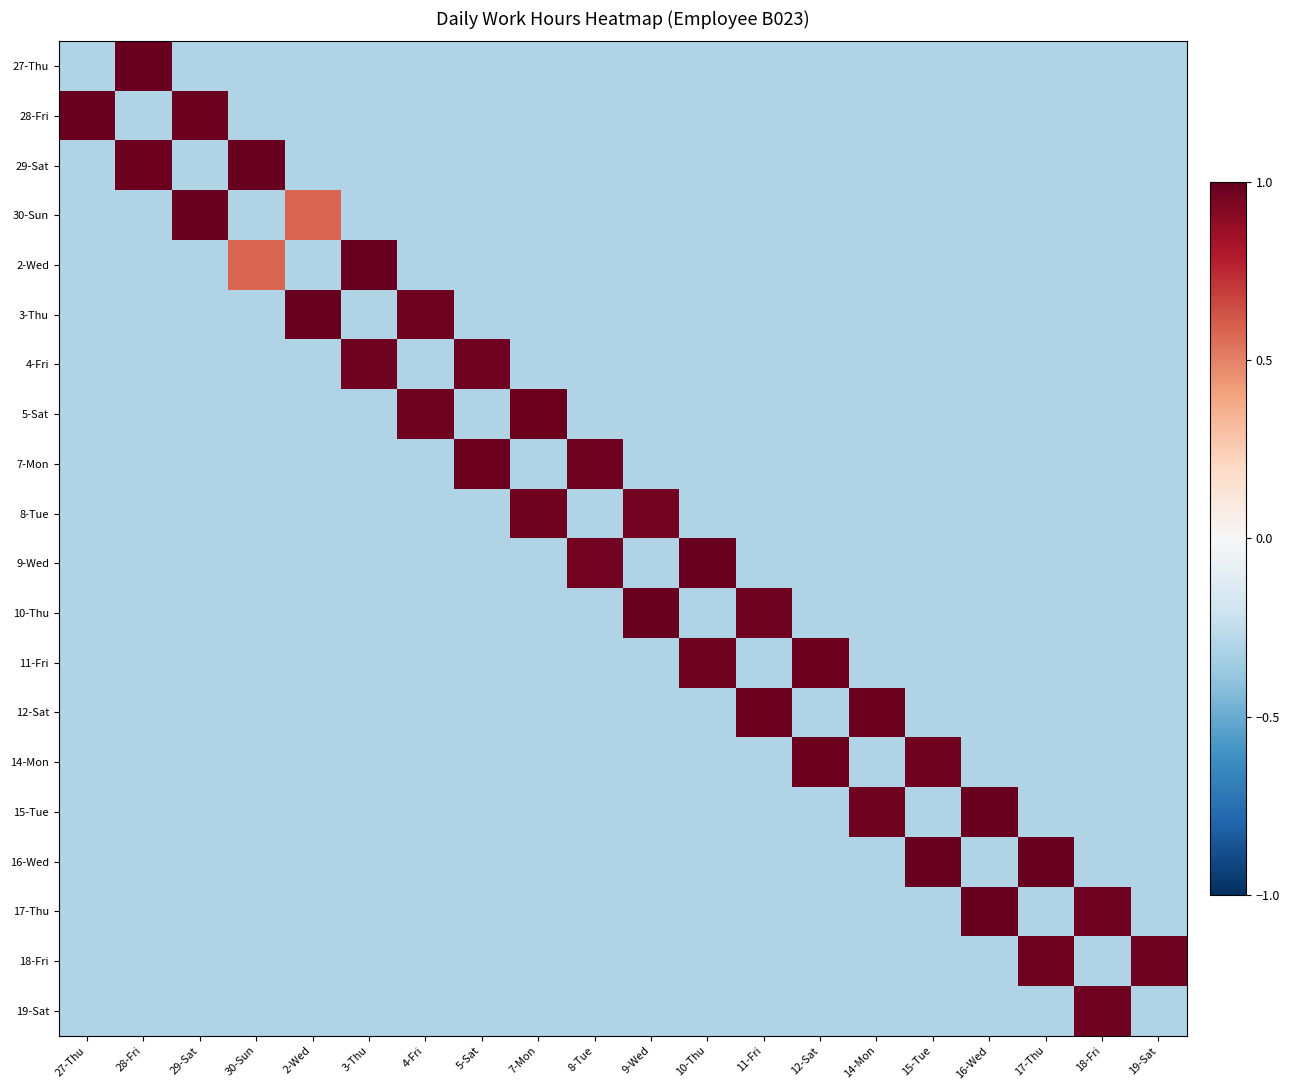

Which has a higher value, 4-Fri or 16-Wed?

4-Fri